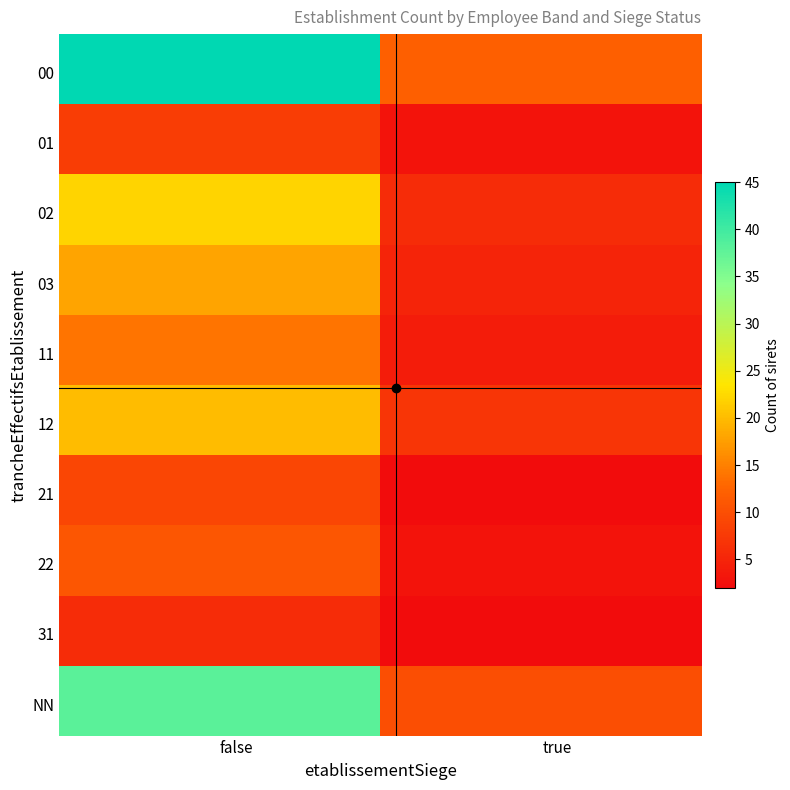

Reading left to right, transcribe all the data shown in this chart.

00: false=45	true=12
01: false=8	true=3
02: false=22	true=6
03: false=18	true=5
11: false=14	true=4
12: false=20	true=7
21: false=9	true=2
22: false=11	true=3
31: false=6	true=2
NN: false=38	true=10